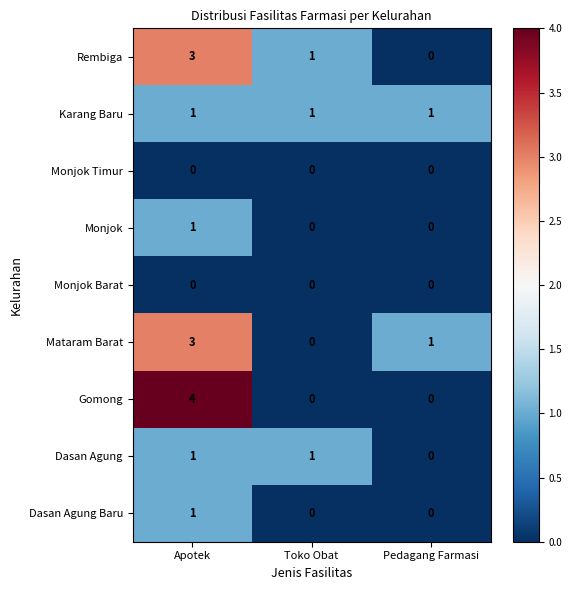

At which category is the sum across all series the highest?

Apotek